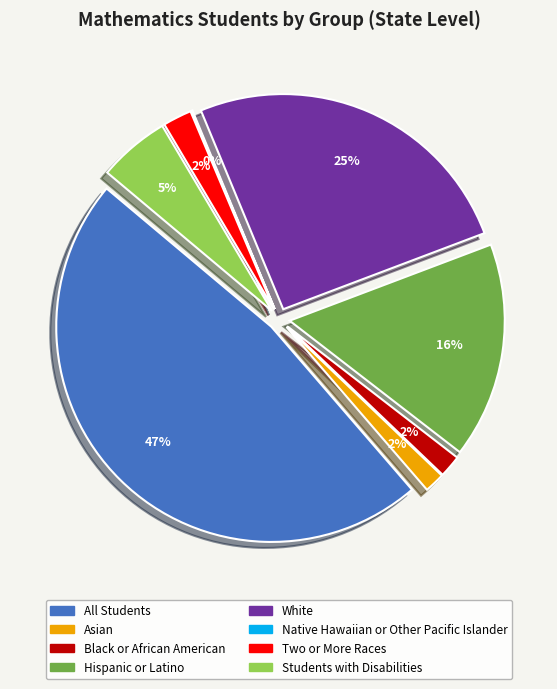

Count the number of slices in the pie.

8